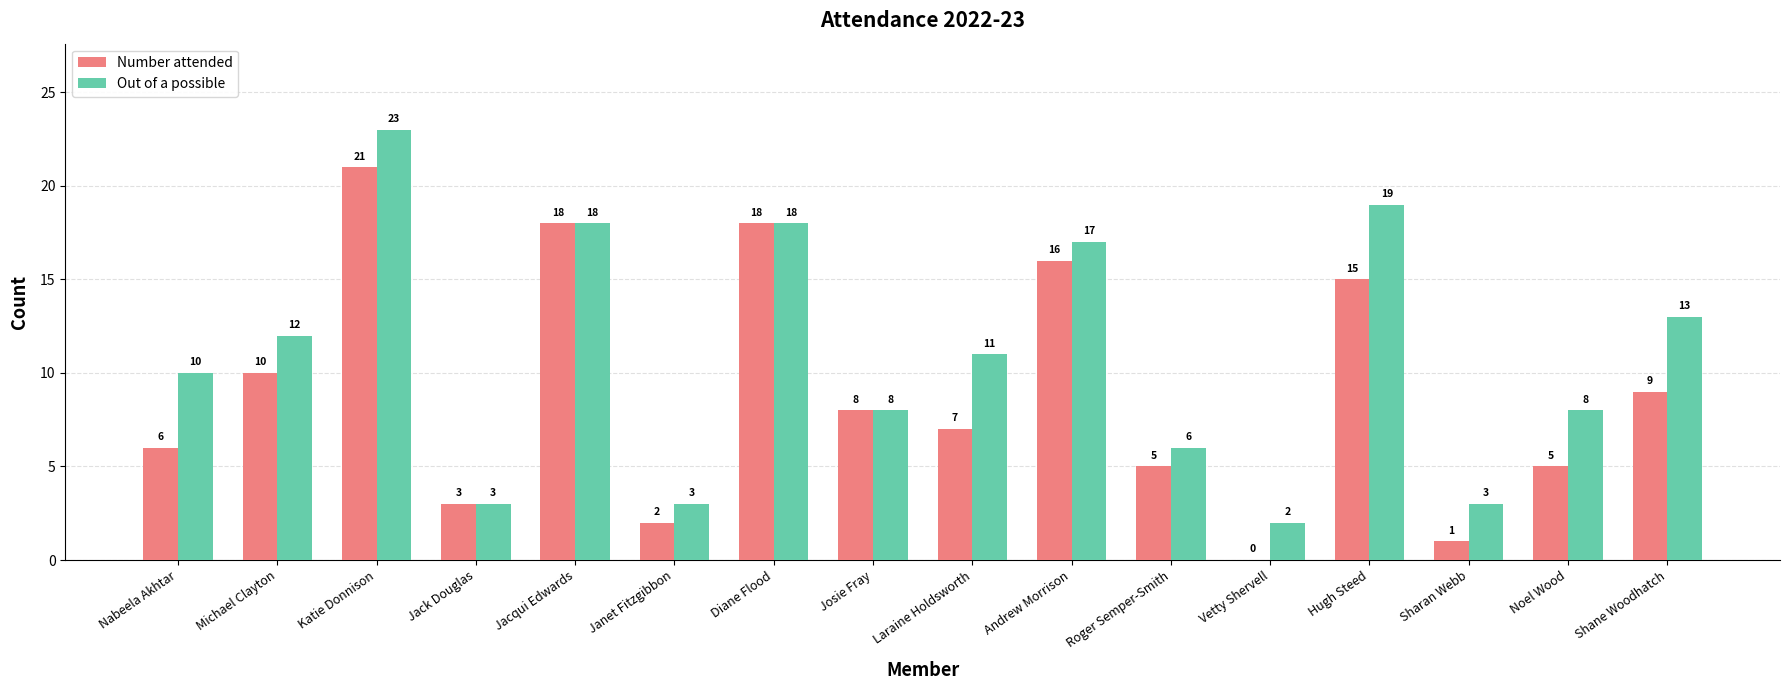

Reading left to right, list all the values displayed in this chart.

Number attended: Nabeela Akhtar=6	Michael Clayton=10	Katie Donnison=21	Jack Douglas=3	Jacqui Edwards=18	Janet Fitzgibbon=2	Diane Flood=18	Josie Fray=8	Laraine Holdsworth=7	Andrew Morrison=16	Roger Semper-Smith=5	Vetty Shervell=0	Hugh Steed=15	Sharan Webb=1	Noel Wood=5	Shane Woodhatch=9
Out of a possible: Nabeela Akhtar=10	Michael Clayton=12	Katie Donnison=23	Jack Douglas=3	Jacqui Edwards=18	Janet Fitzgibbon=3	Diane Flood=18	Josie Fray=8	Laraine Holdsworth=11	Andrew Morrison=17	Roger Semper-Smith=6	Vetty Shervell=2	Hugh Steed=19	Sharan Webb=3	Noel Wood=8	Shane Woodhatch=13